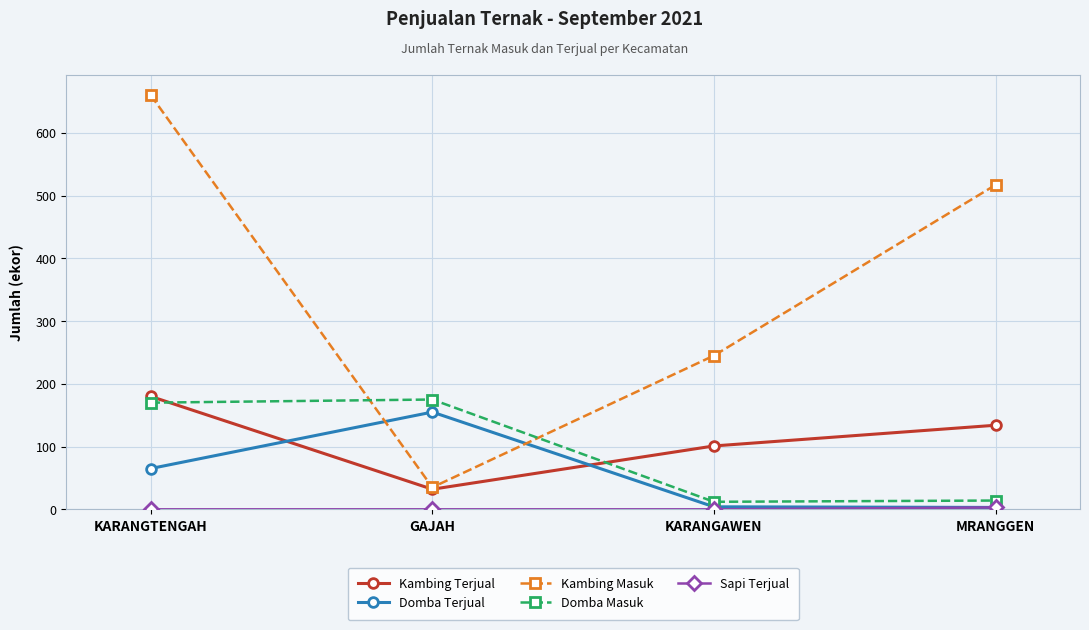

How many data points in Kambing Masuk are less than 517?

2